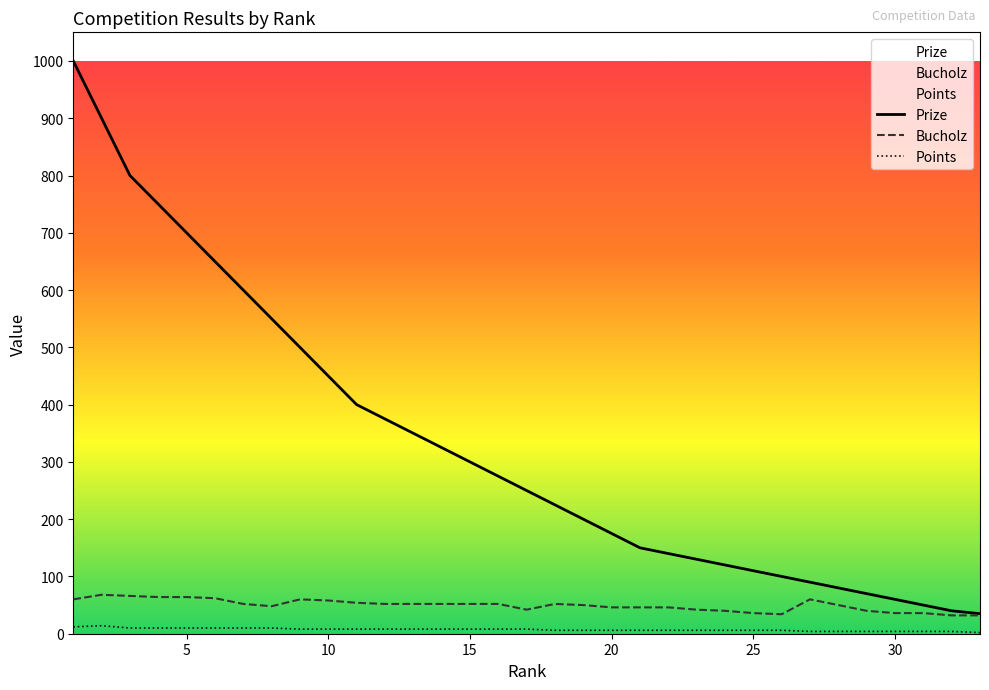

Which series has the largest total across all categories?

Prize